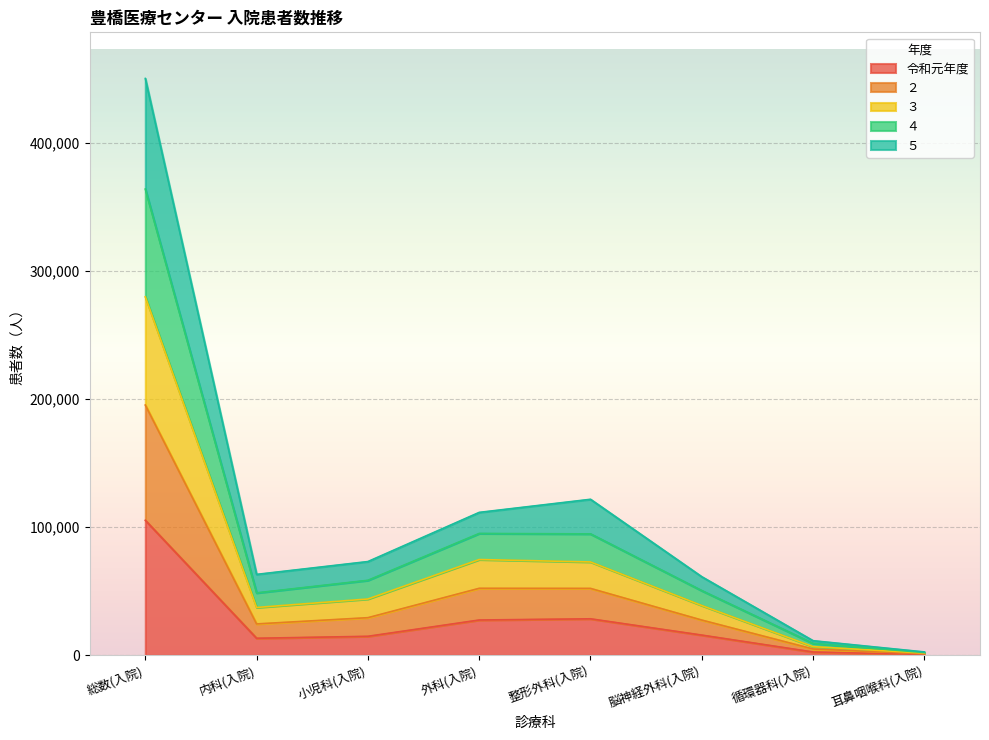

At which category is the sum across all series the highest?

総数(入院)